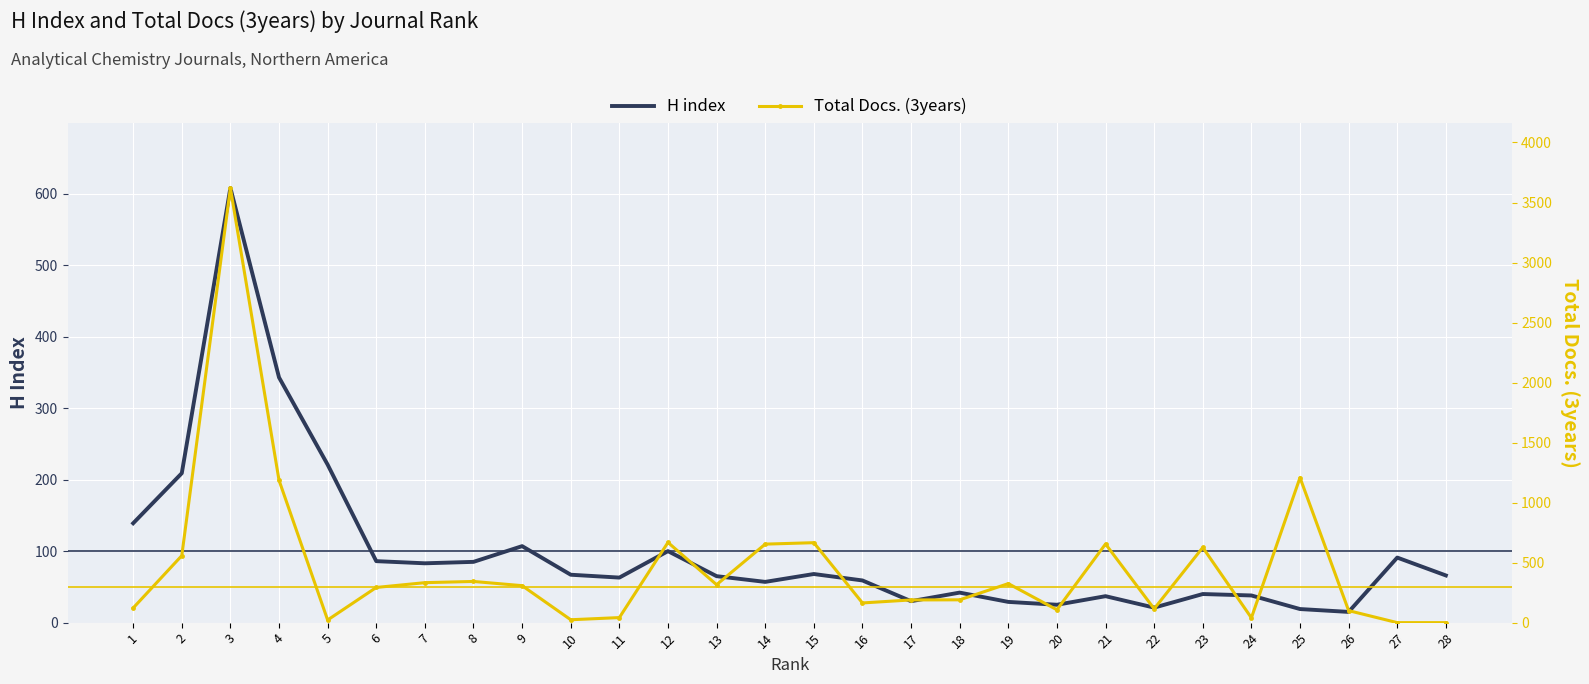

The Total Docs. (3years) series shows 502 at 9. True or false?

False